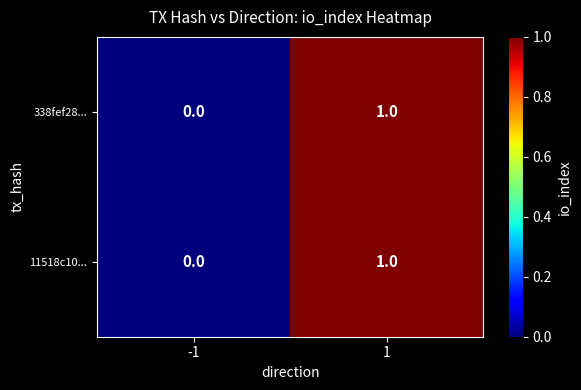

How many positive values does the 338fef28... series have?

1